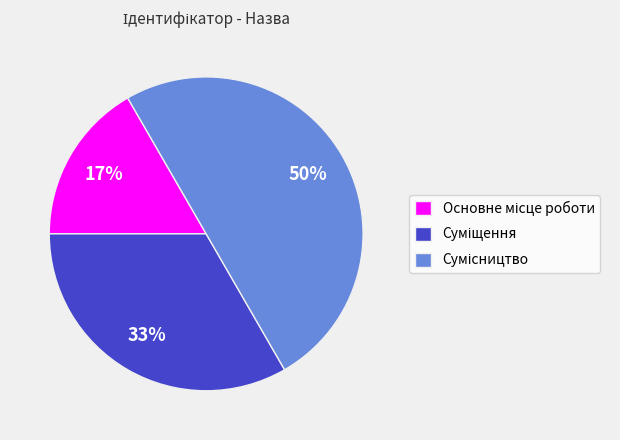

To the nearest percent, what is the difference between the largest and smallest slice percentages?

33%